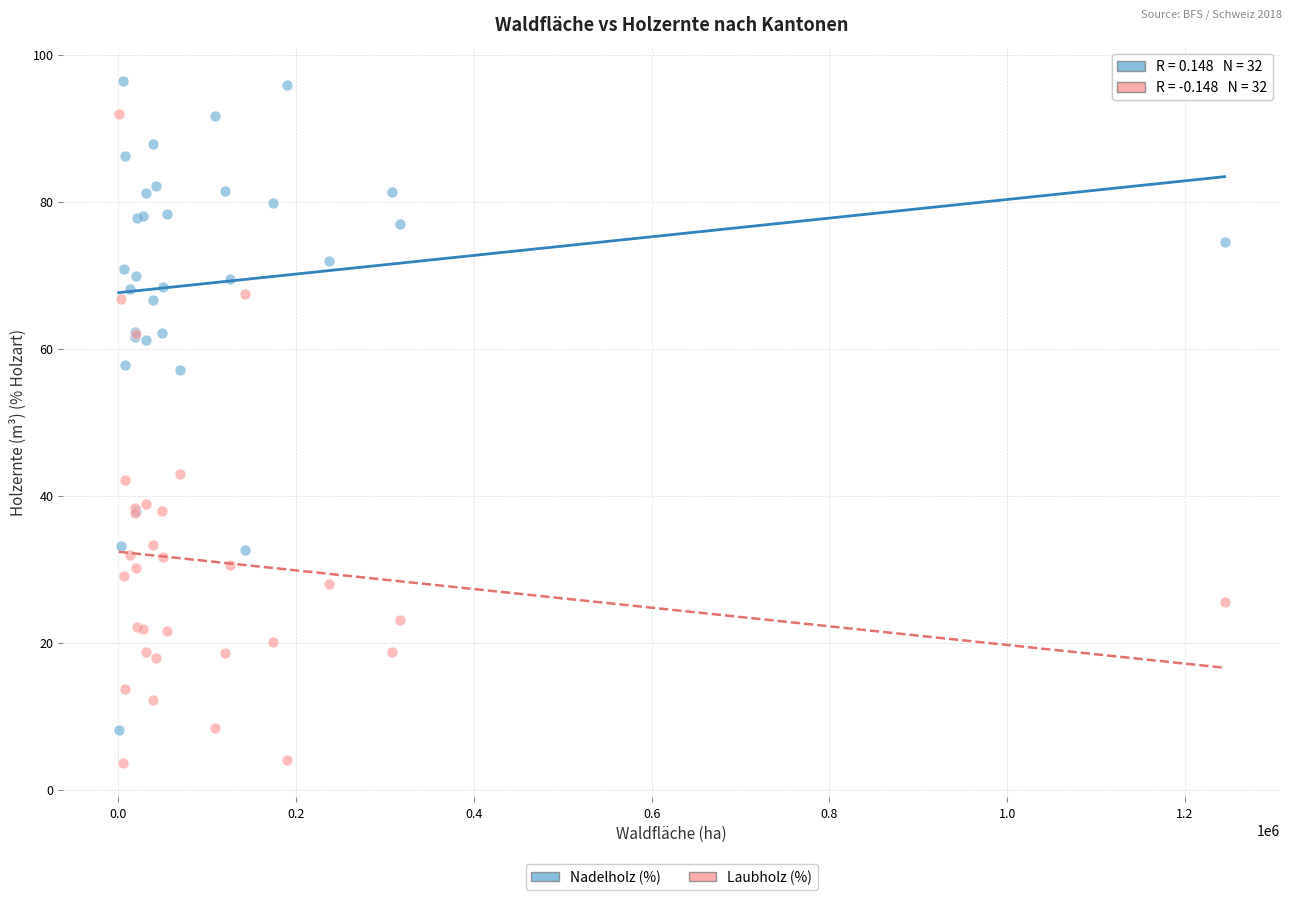

What is the X range (max minus min) for the scatter plot?

1244119.0